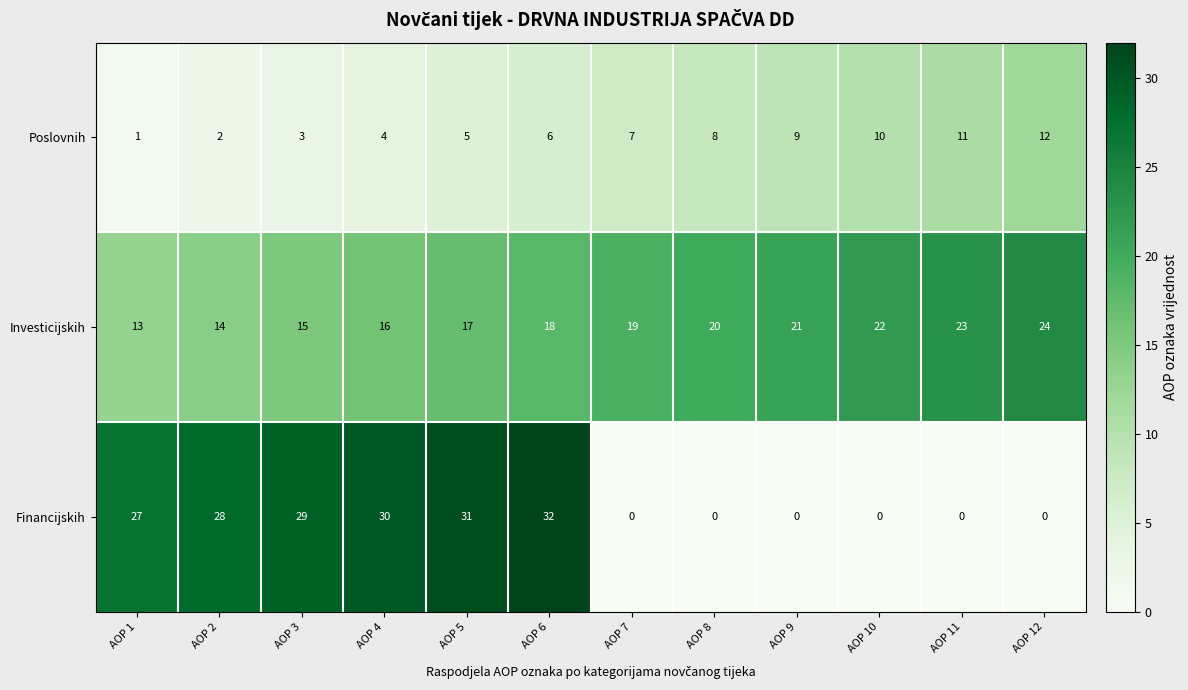

What is the sum of the Financijskih values at AOP 5 and AOP 4?

61